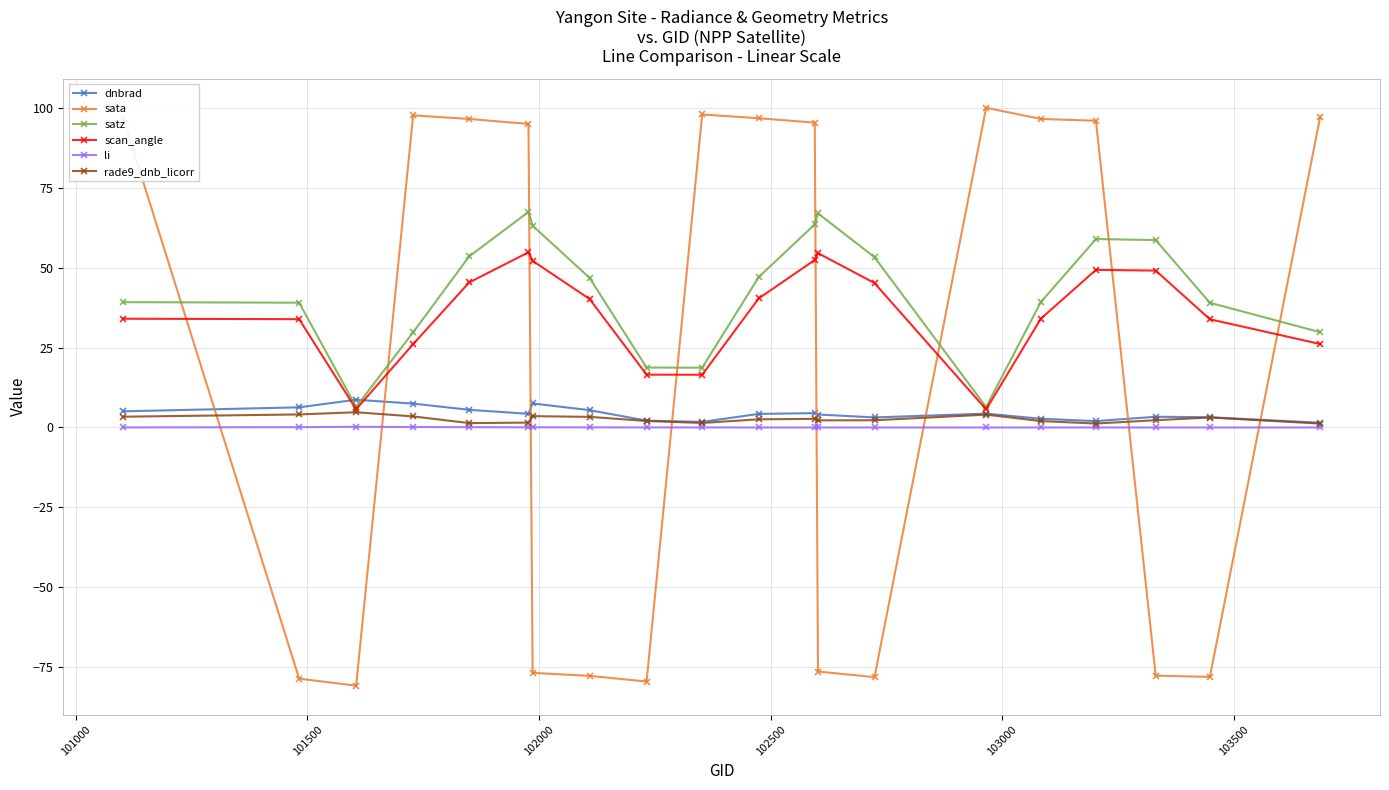

What is the smallest value displayed?

-80.9